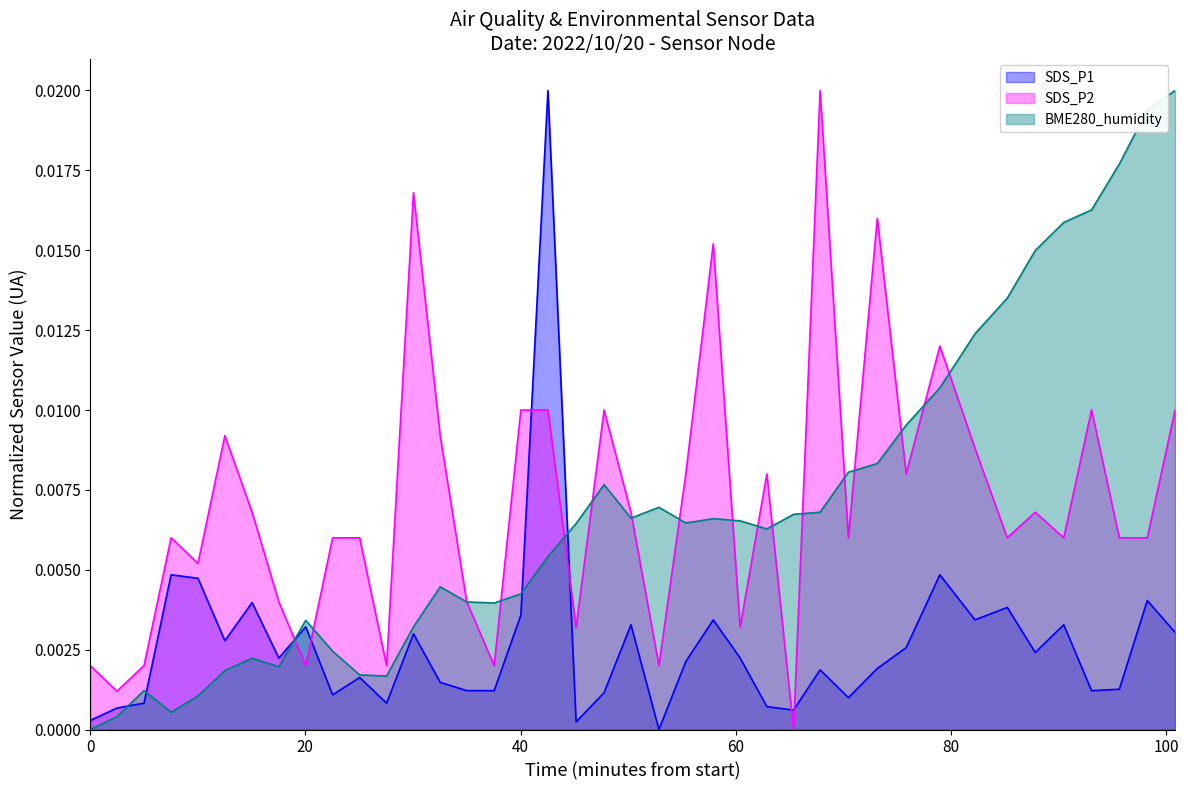

True or false: SDS_P2 and SDS_P1 cross at least once.

True